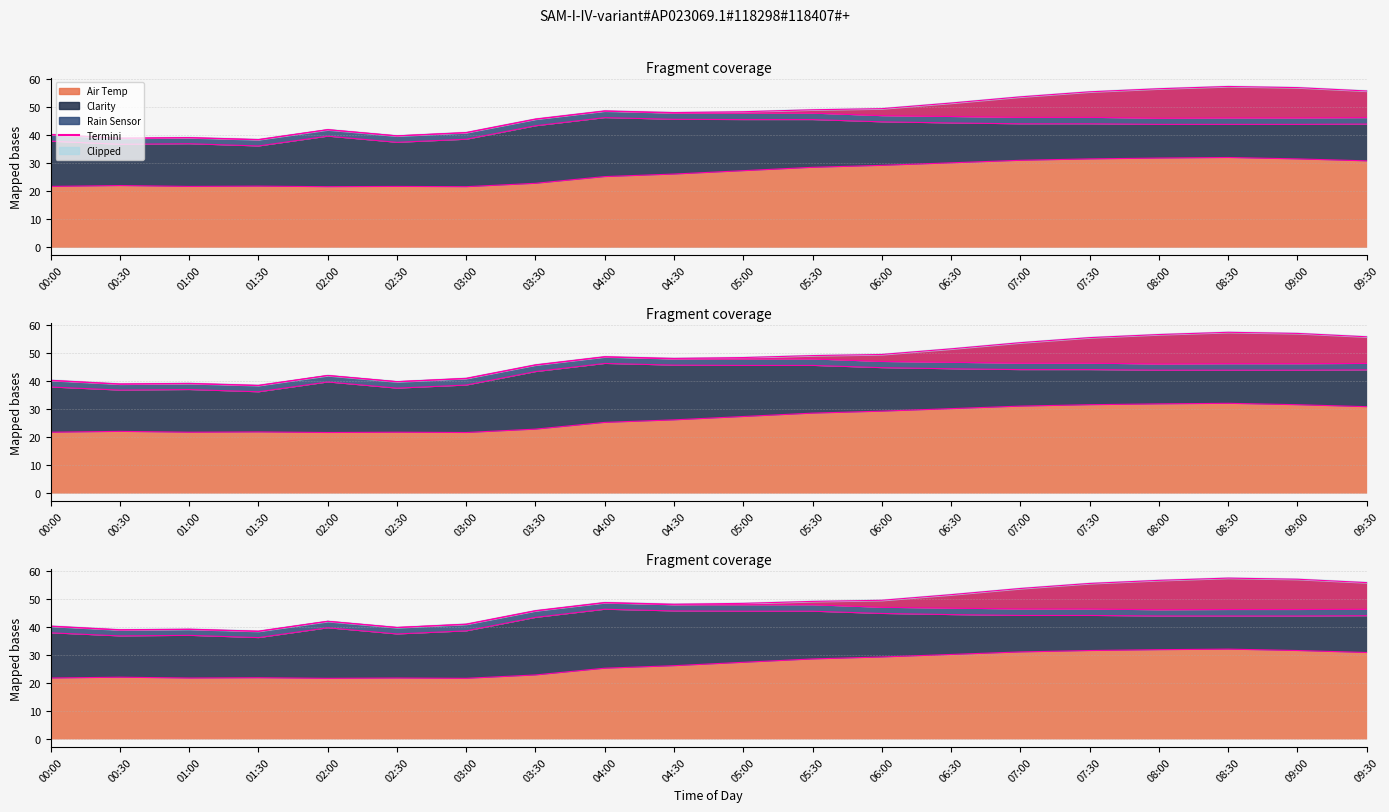

What is the value of the 16th point from the left?

55.4